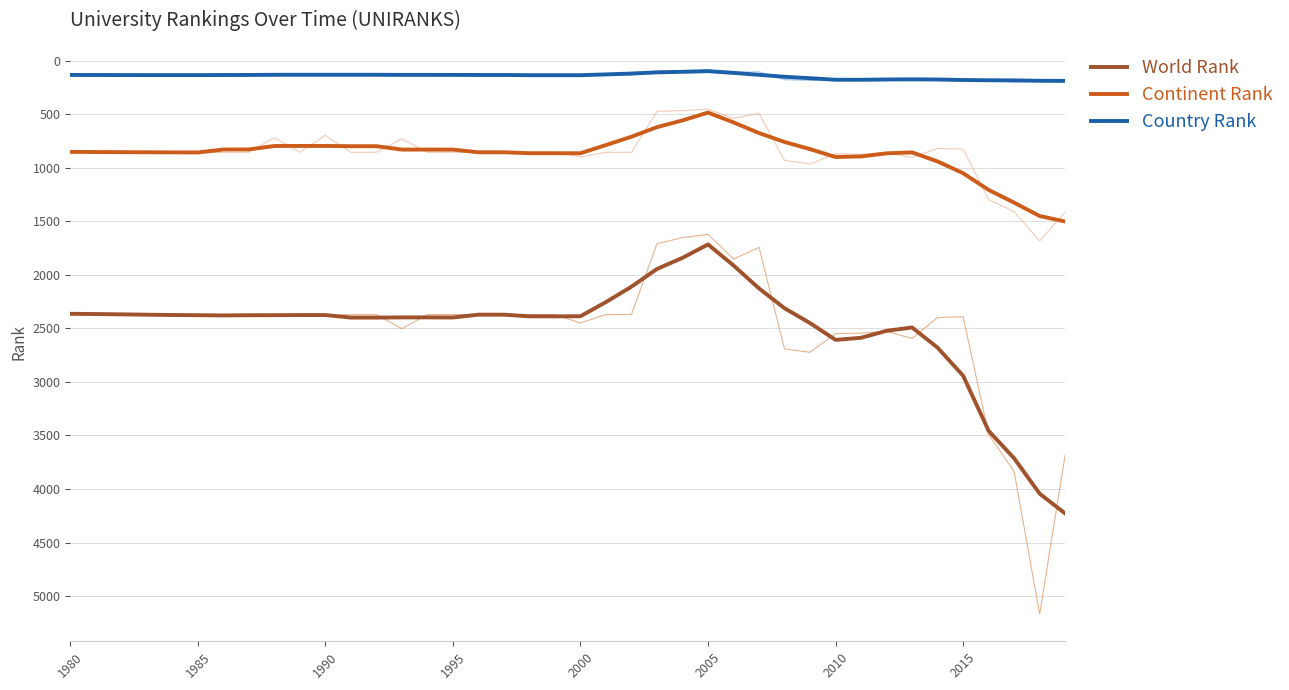

True or false: Country Rank and World Rank cross at least once.

False